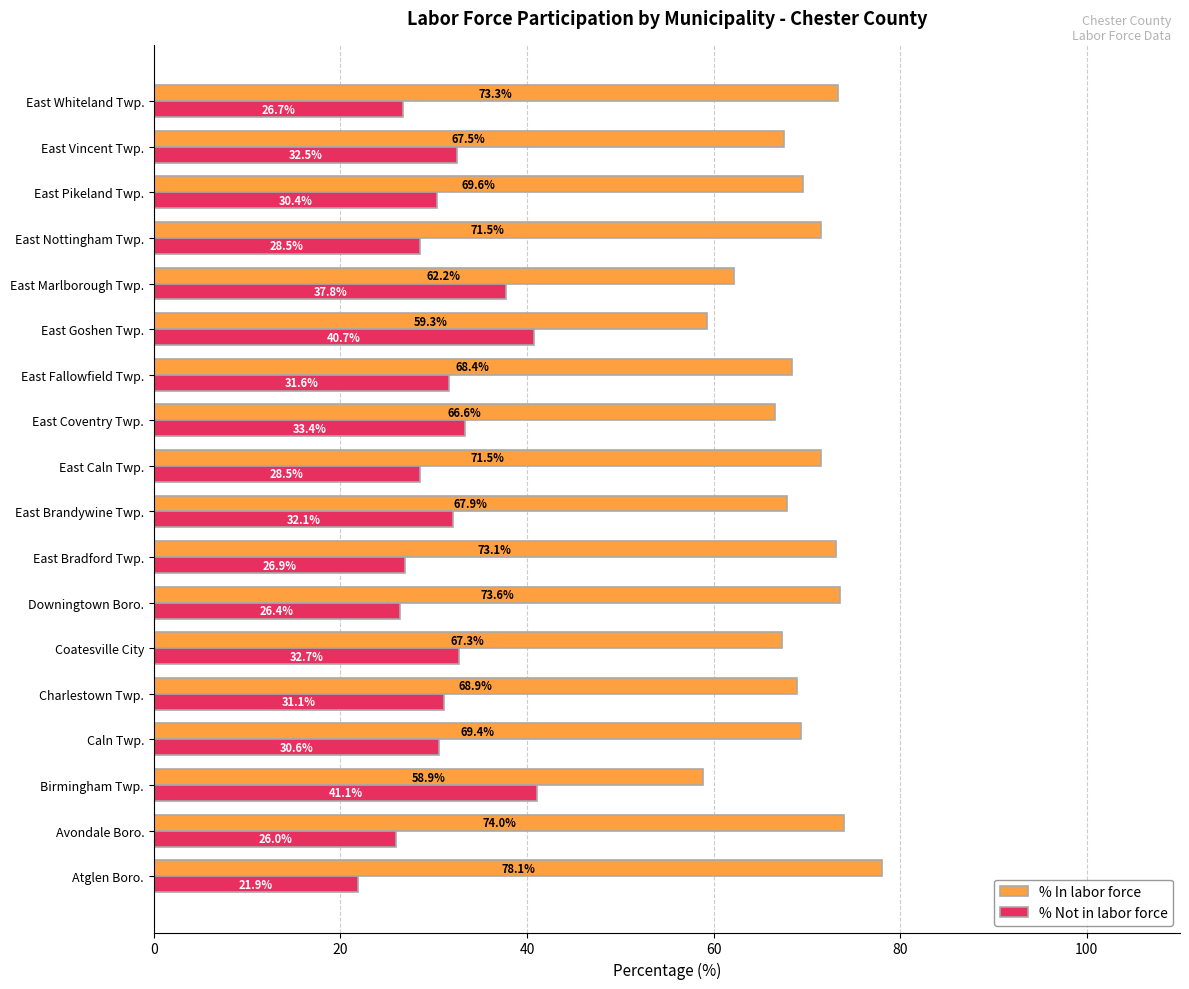

Where is % In labor force nearest to the value 68?

East Brandywine Twp.